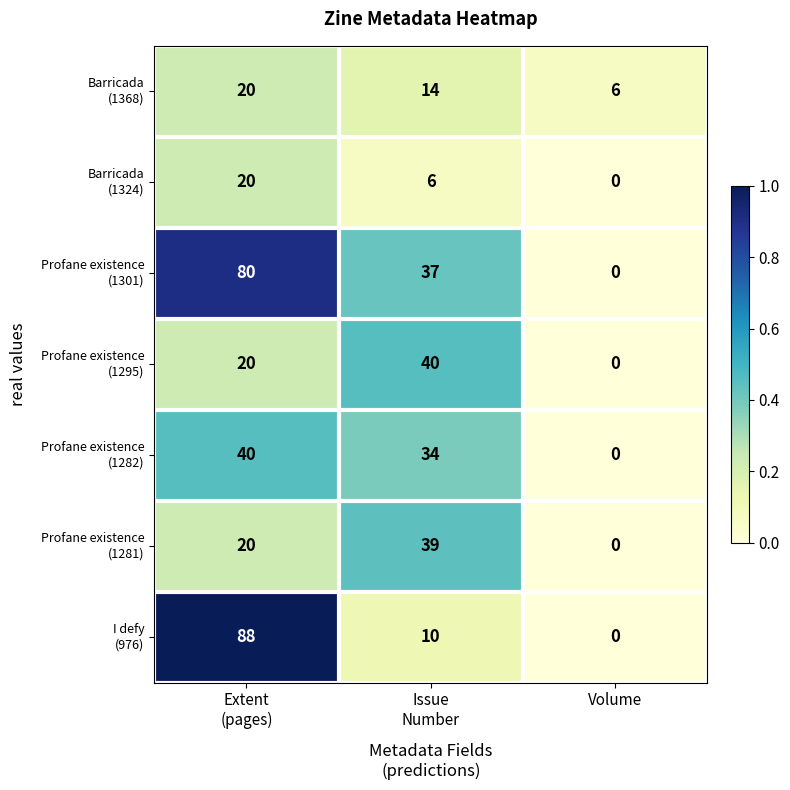

Which label corresponds to the smallest value in the chart?

Volume